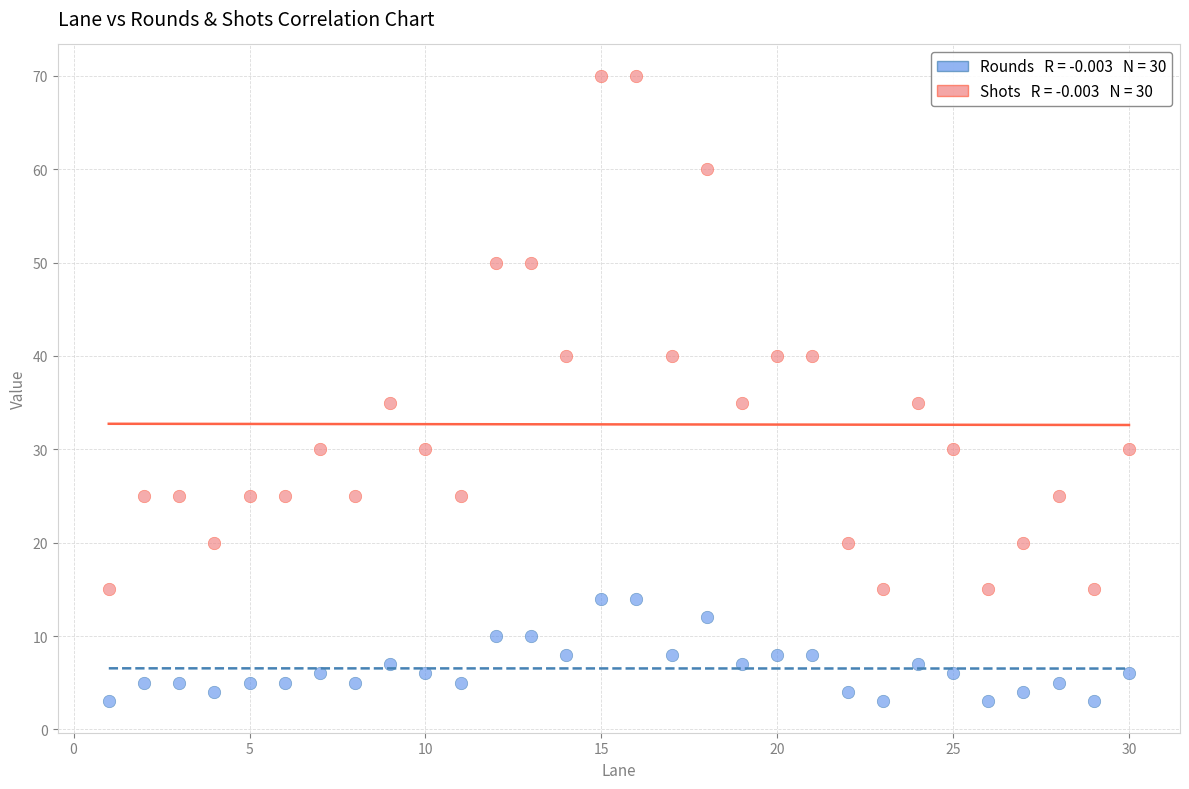

Across all data points, what is the range of X values (max minus min)?

29